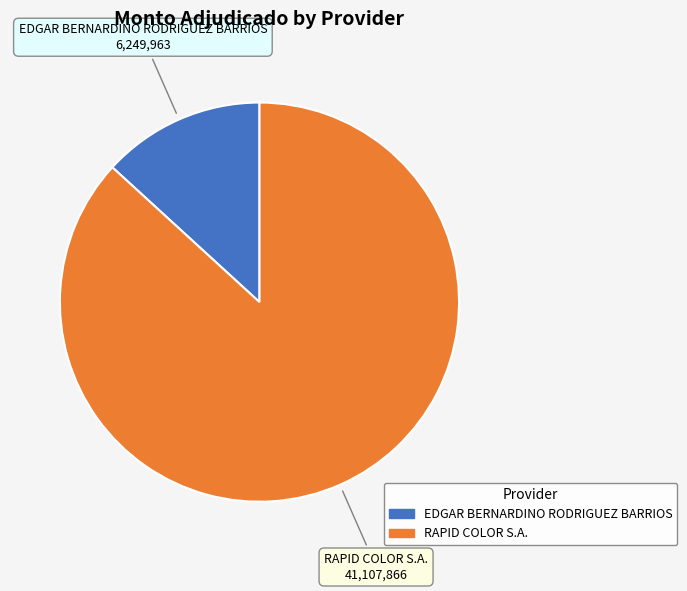

How many slices are in this pie chart?

2